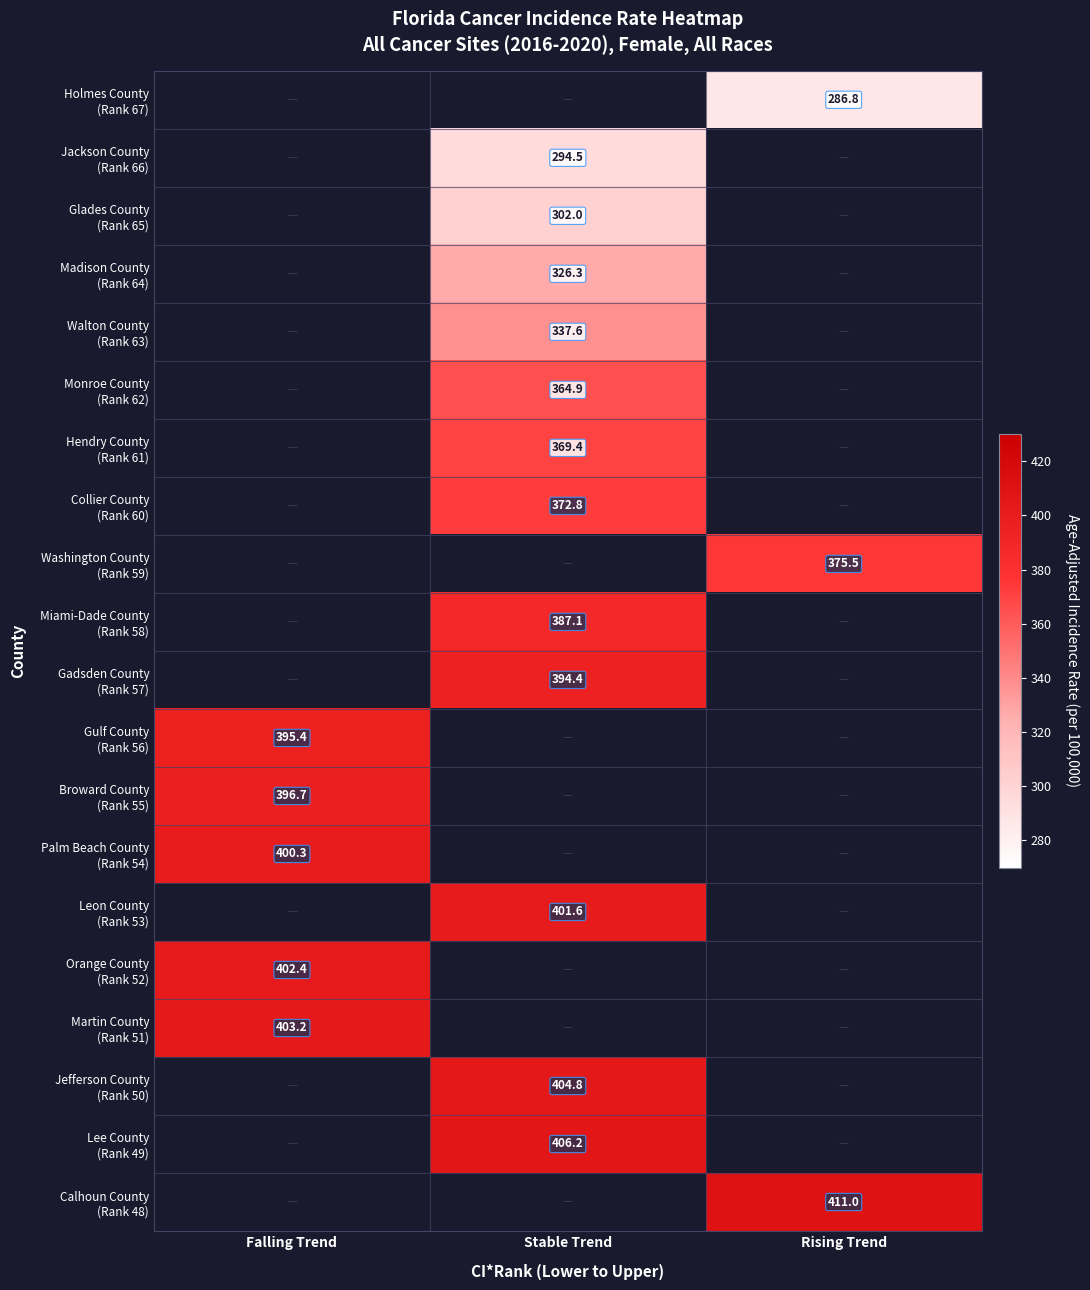

At which label does Hendry County (Rank 61) first exceed 369?

Stable Trend